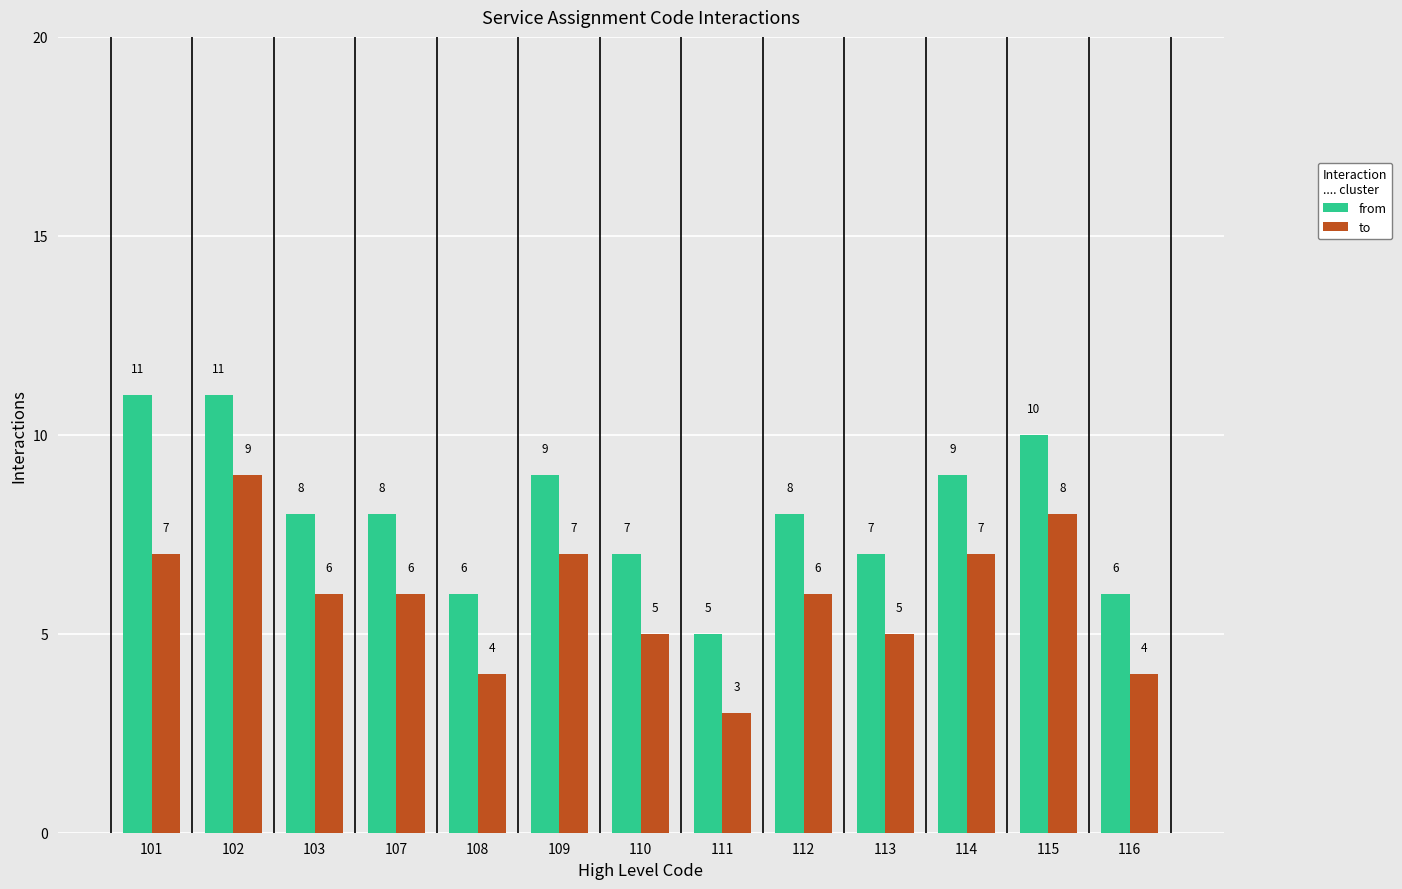

How many groups of bars are there?

13